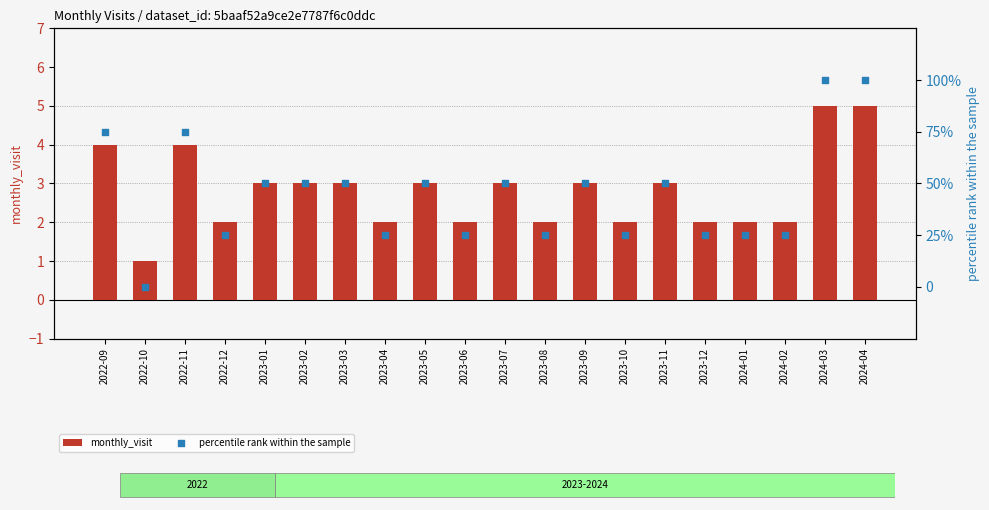

What are all the series names shown in the legend?

monthly_visit, percentile rank within the sample